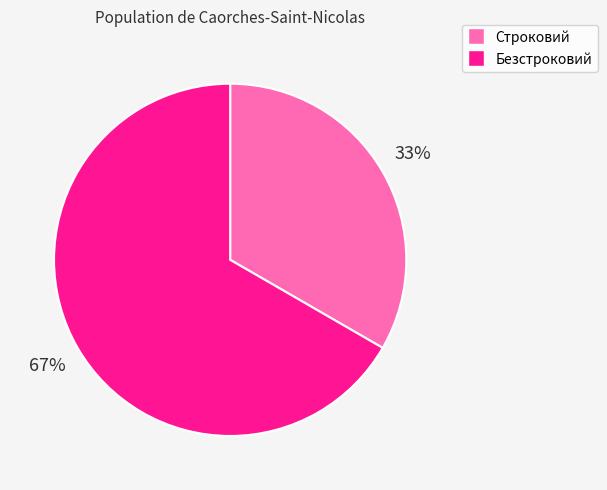

Is it true that Строковий is 43% of the pie?

False